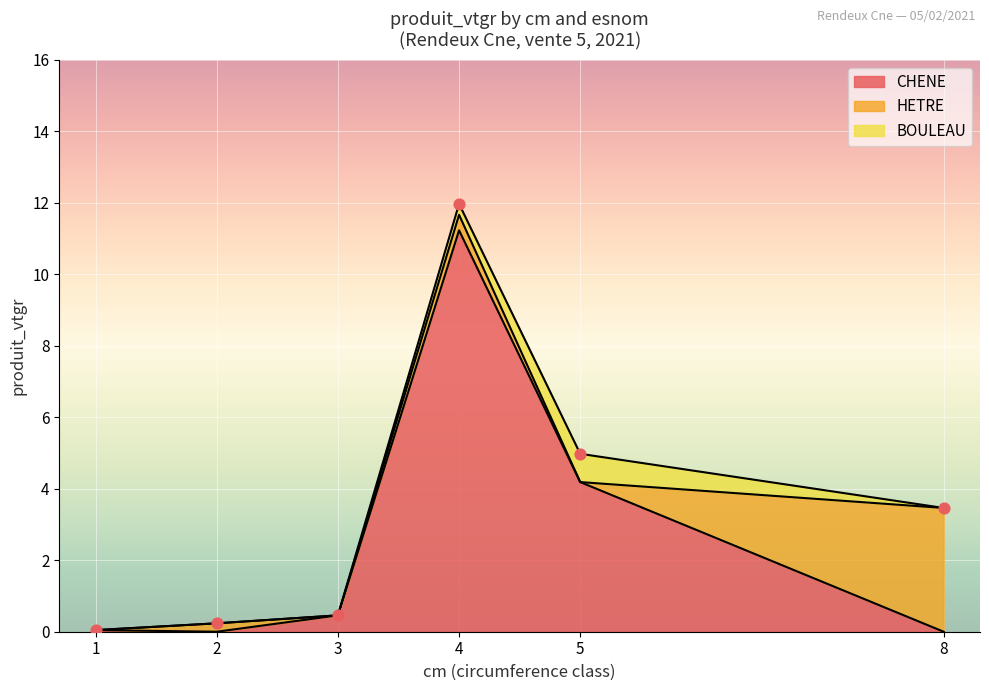

Which series contains the highest Y value?

CHENE